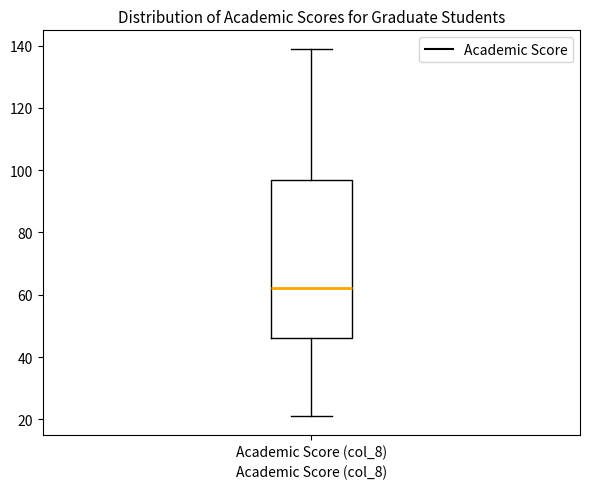

Where does the upper whisker of the box for Academic Score (col_8) end on the y-axis? The values are not printed on the chart, so give them approximately, as read against the axis.

140